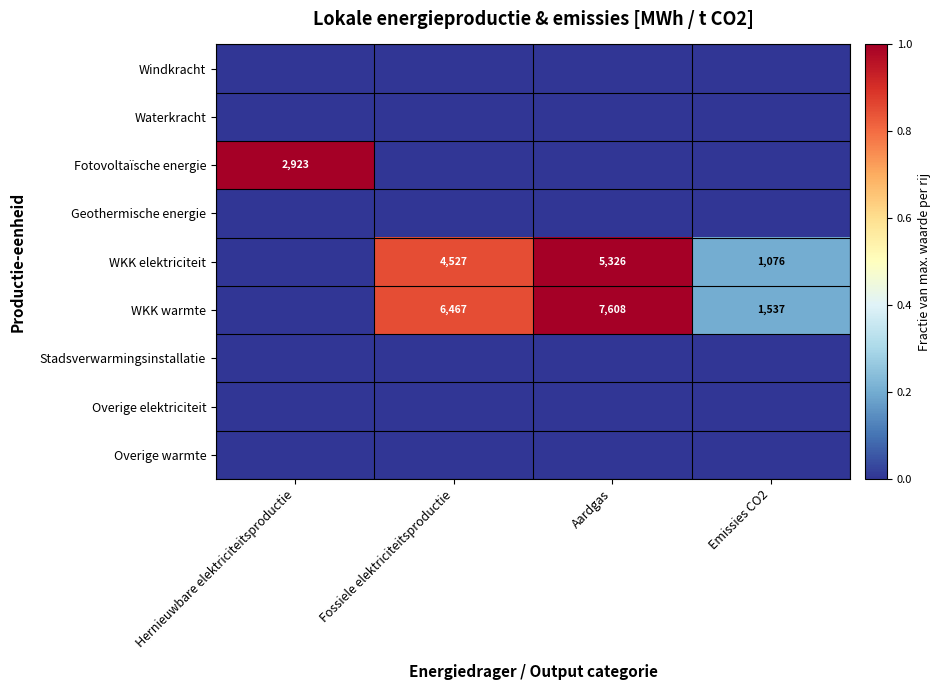

At how many categories does at least one series exceed 0?

4